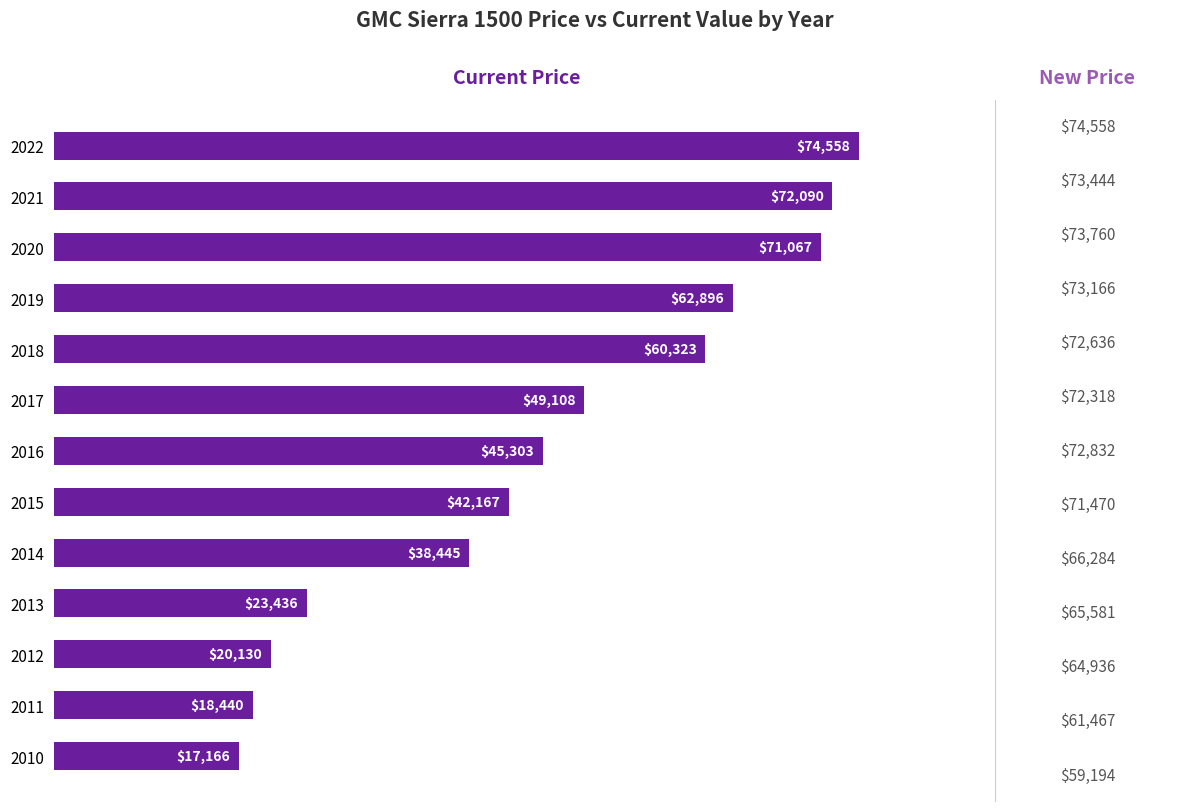

Reading top to bottom, transcribe all the data shown in this chart.

74558	72090	71067	62896	60323	49108	45303	42167	38445	23436	20130	18440	17166